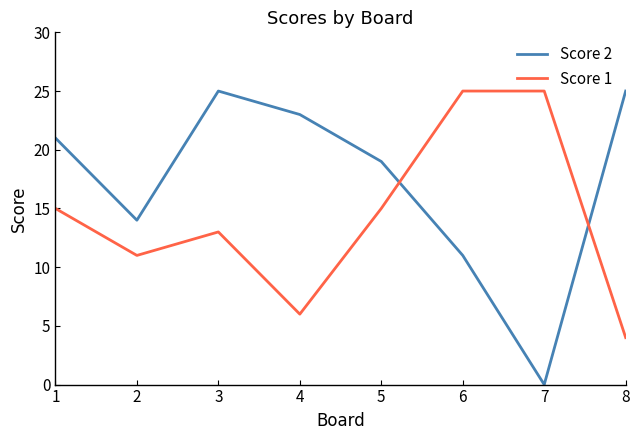

What is the difference between the second highest and minimum values in the Score 2 series?

25